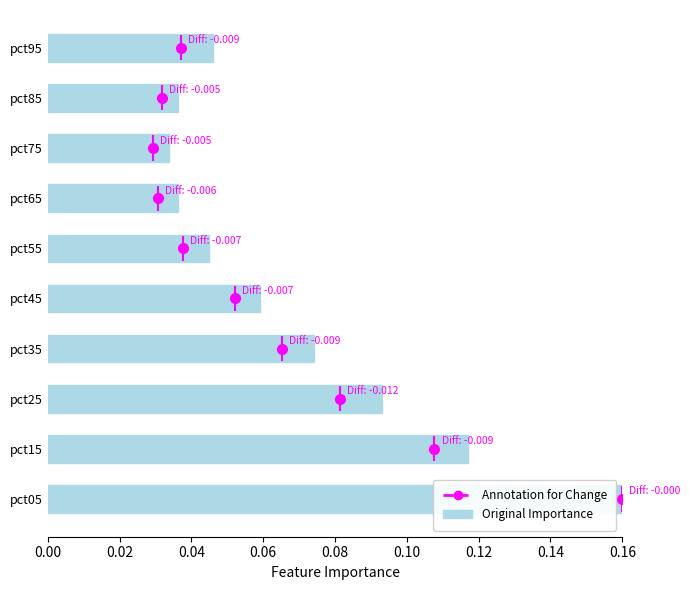

How many Original Importance values are between 0 and 1?

10